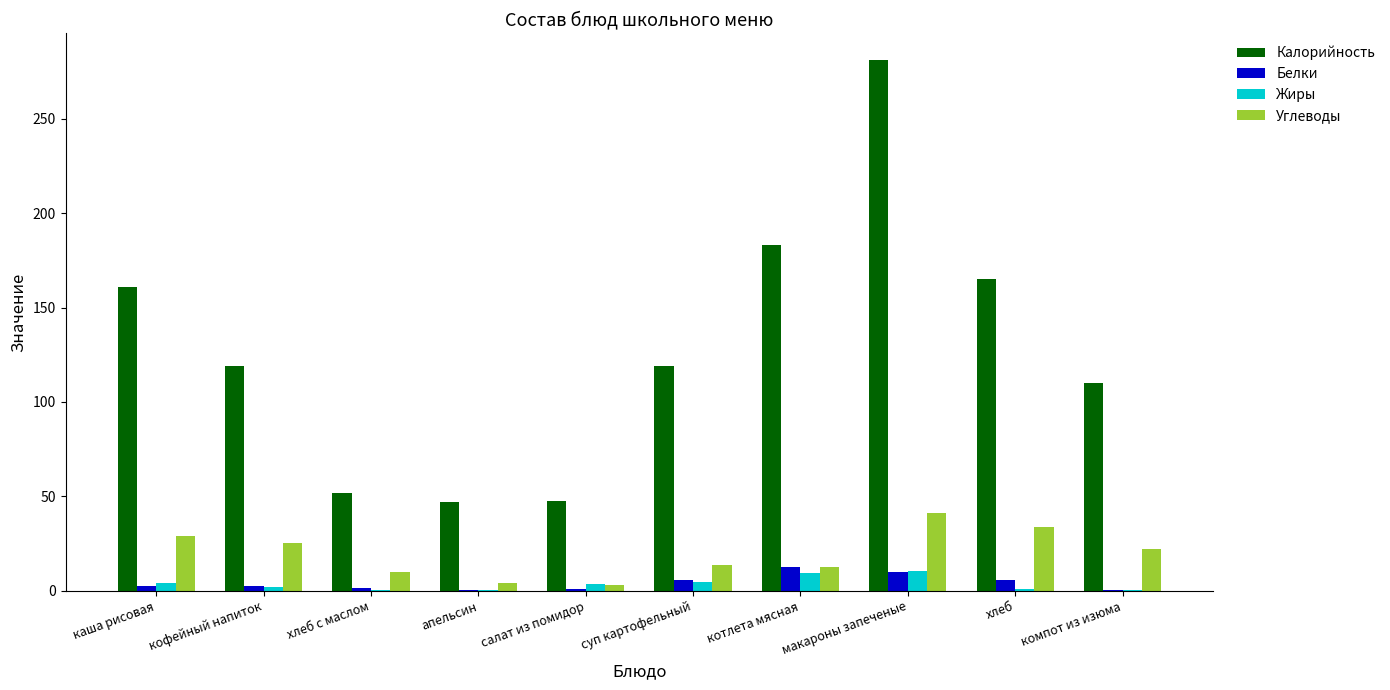

What is the sum of all Углеводы values?

194.0